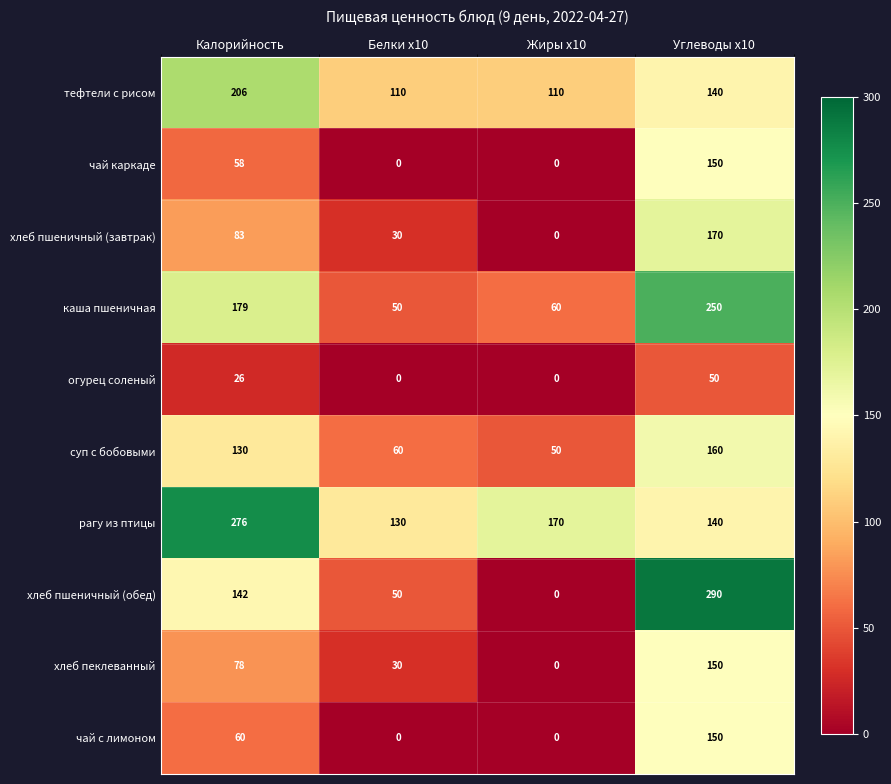

List the labels in order of каша пшеничная value, smallest first.

Белки x10, Жиры x10, Калорийность, Углеводы x10